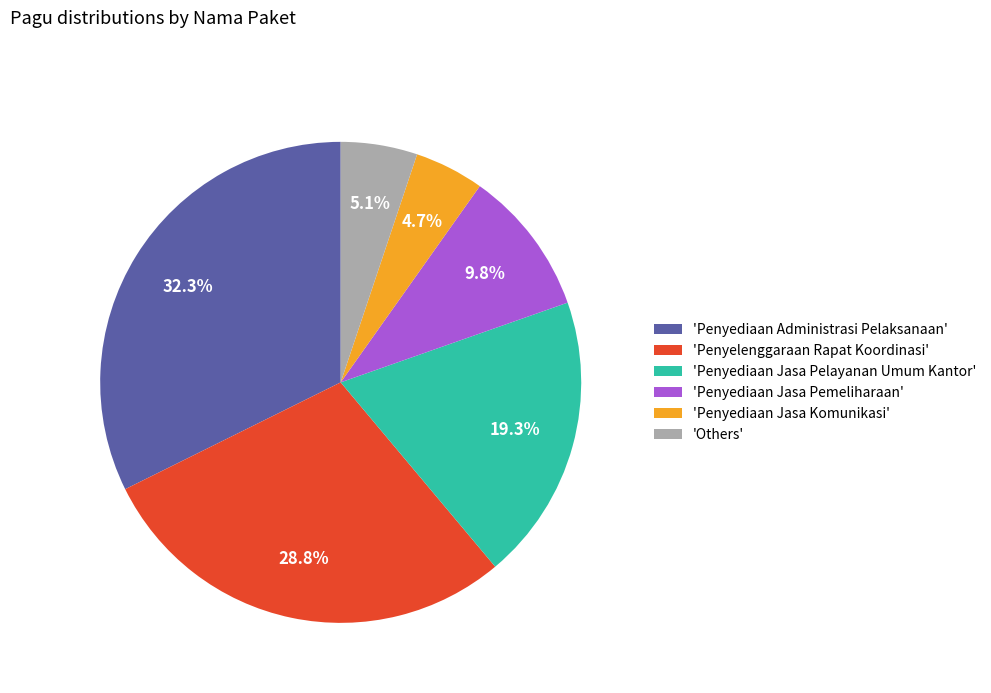

Is there a majority slice in this chart?

No